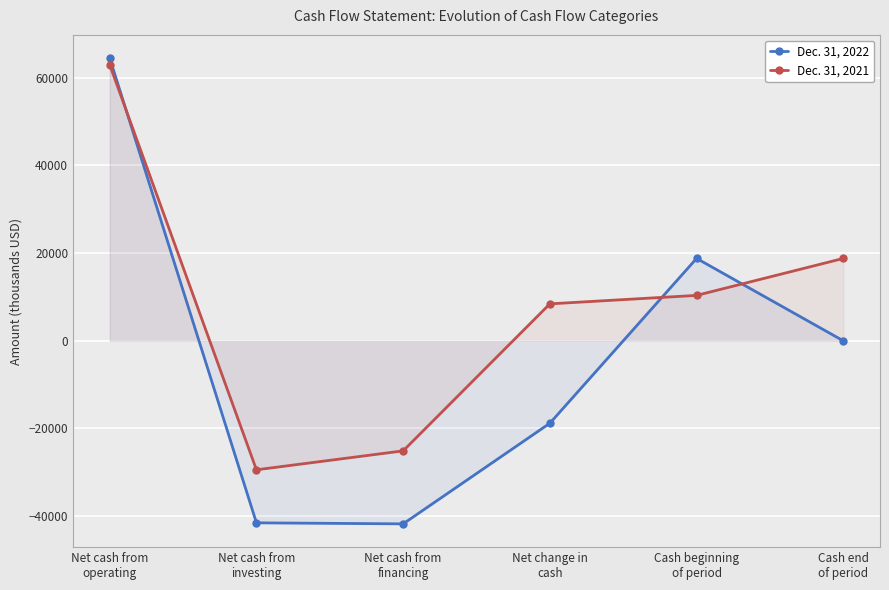

How many lines are shown in the chart?

2